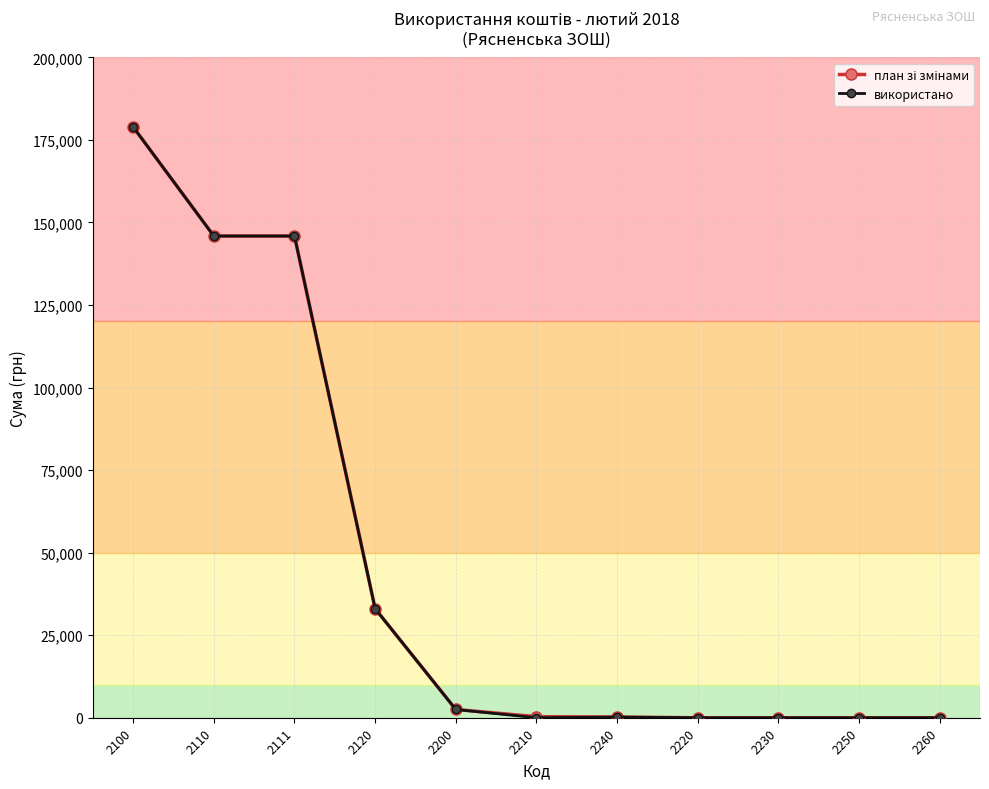

At which category is the sum across all series the highest?

2100